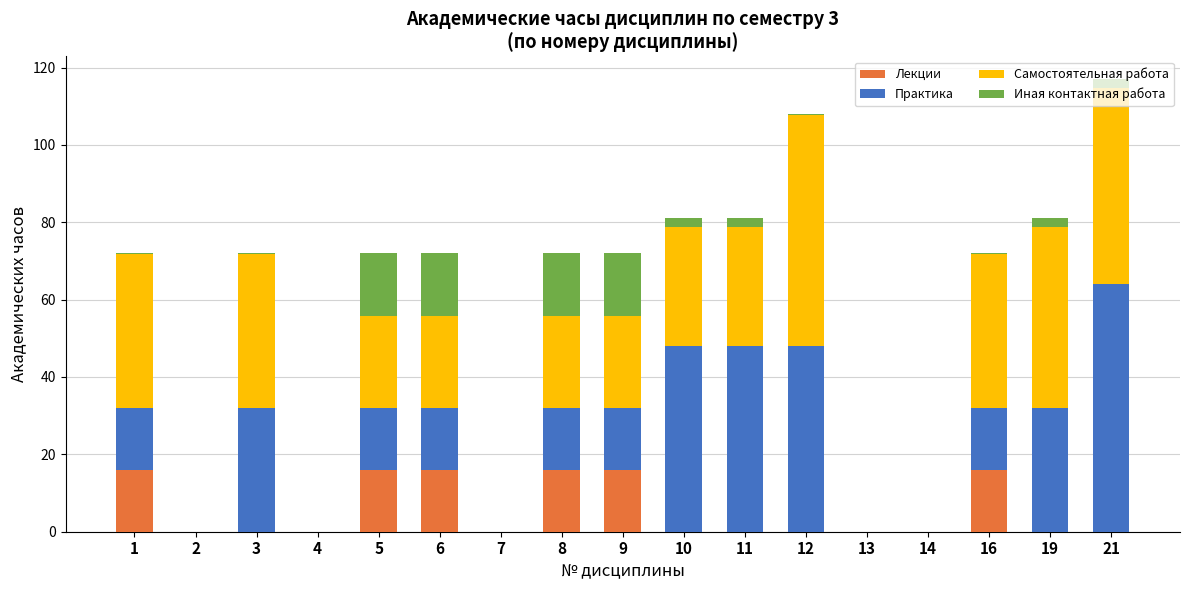

The Лекции series shows 8.0 at 9. True or false?

False